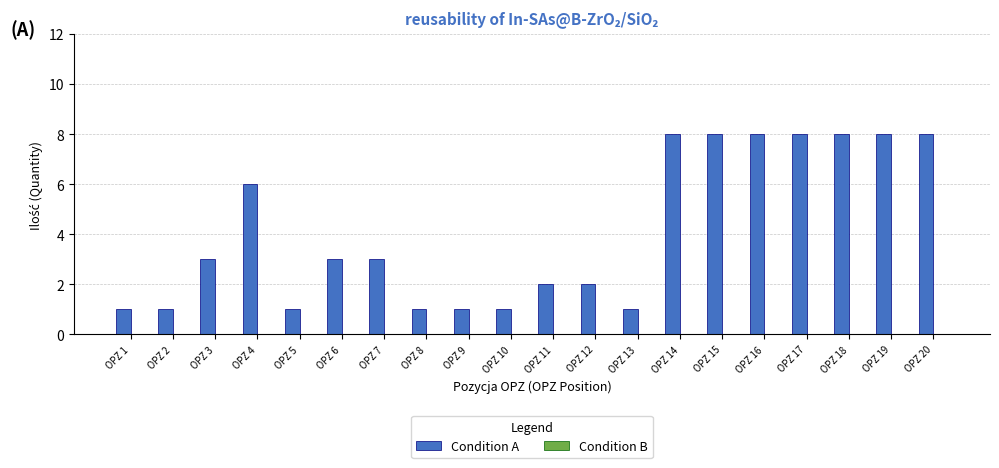

How many bars are there in total?

20